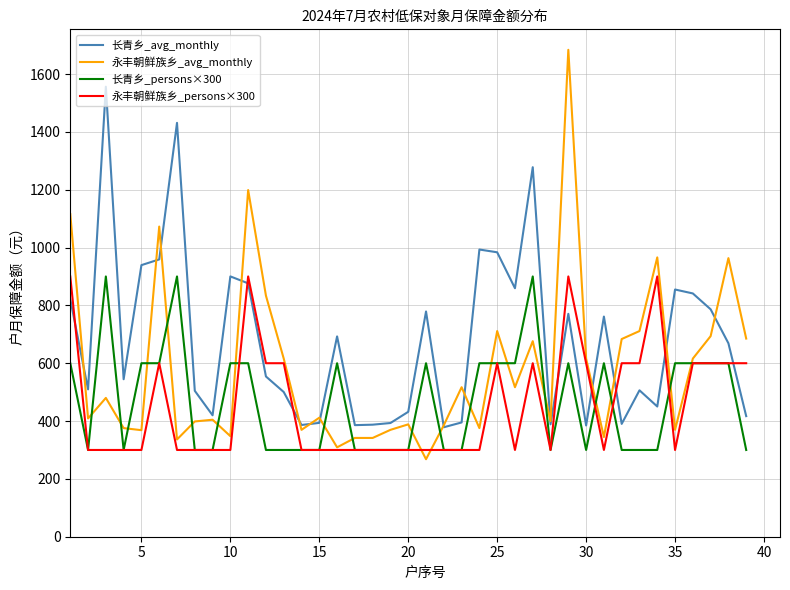

Which series has the largest total across all categories?

长青乡_avg_monthly